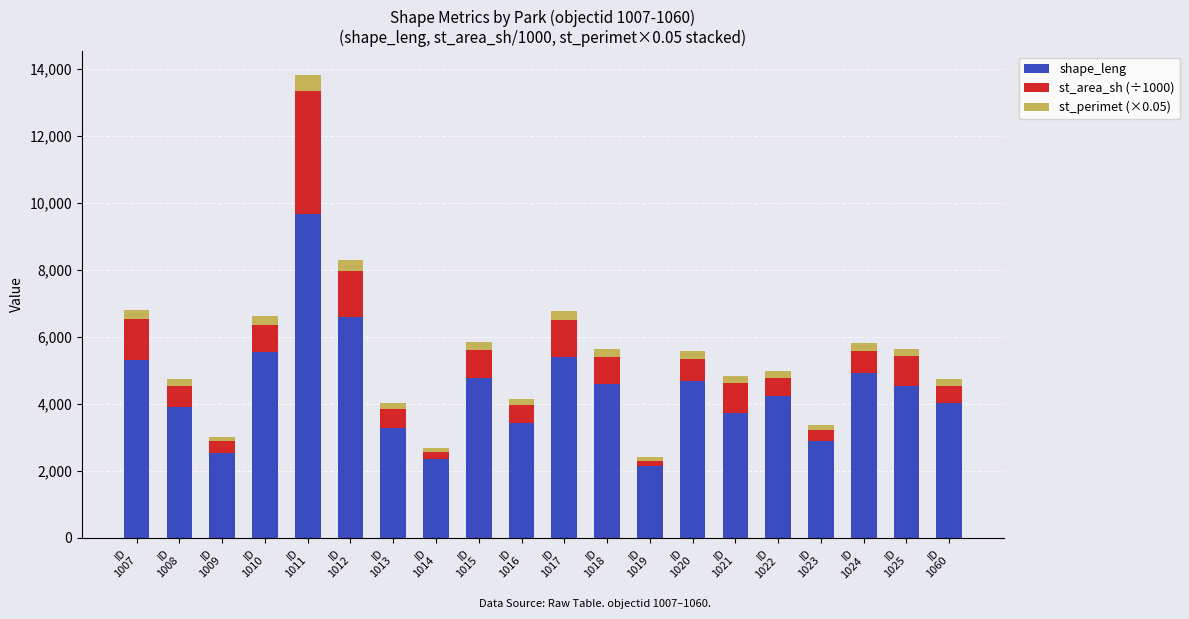

What is the value of the shape_leng bar at the 11th from the left?

5387.3